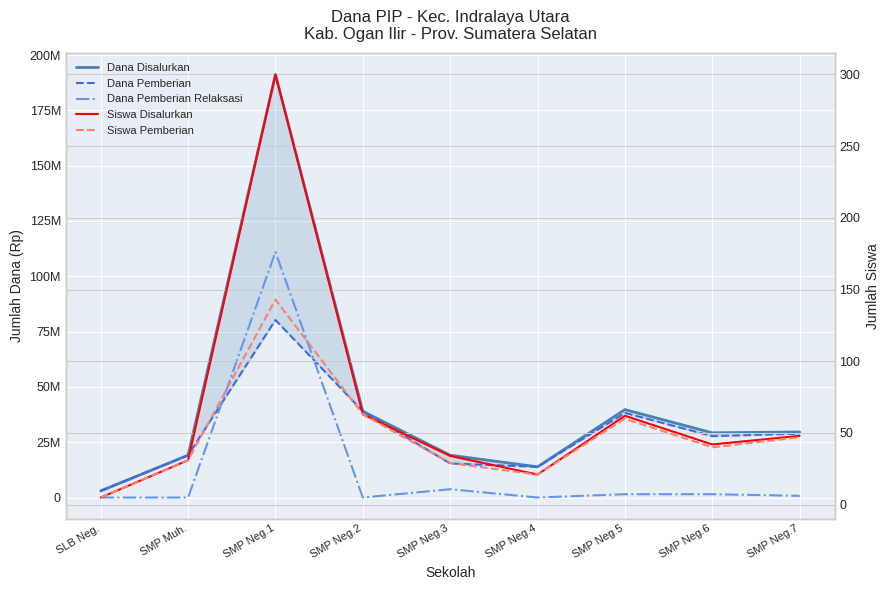

Is it true that Dana Pemberian equals 62419314 at SMP Neg.5?

False